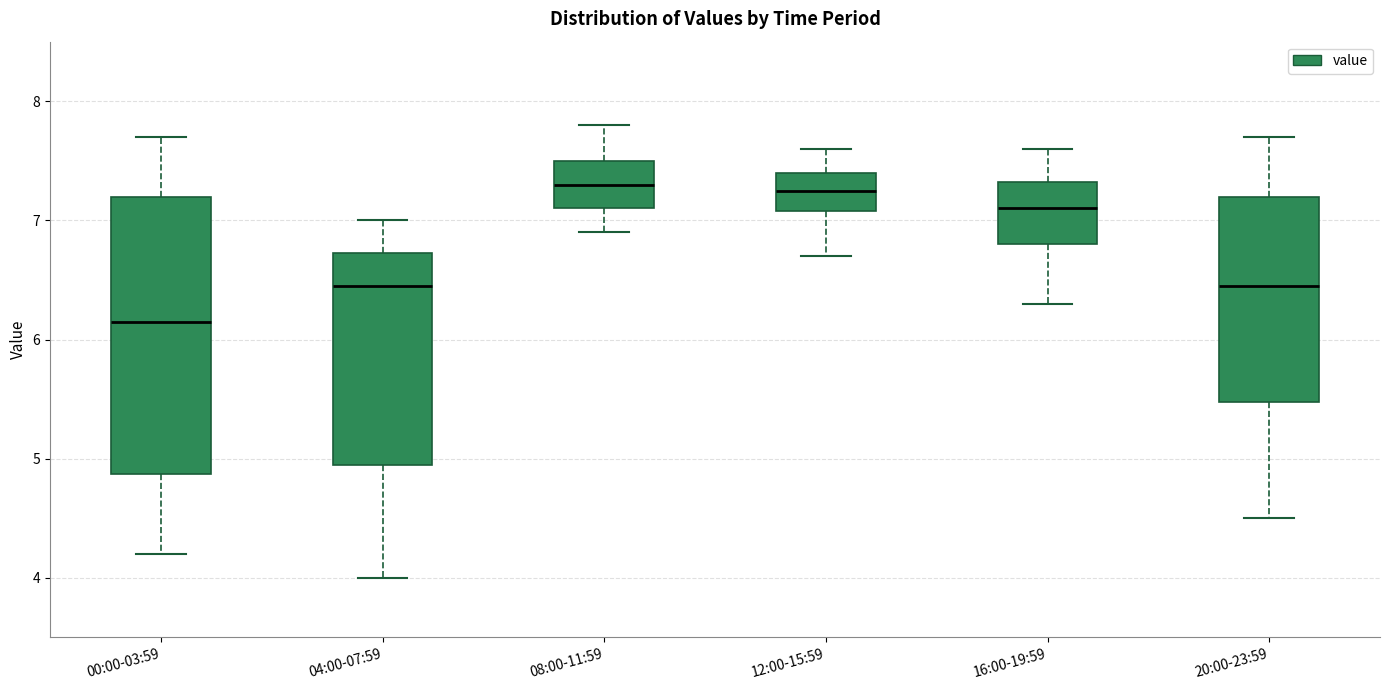

Comparing the boxes themselves (not the whiskers), which one is the tallest?

00:00-03:59